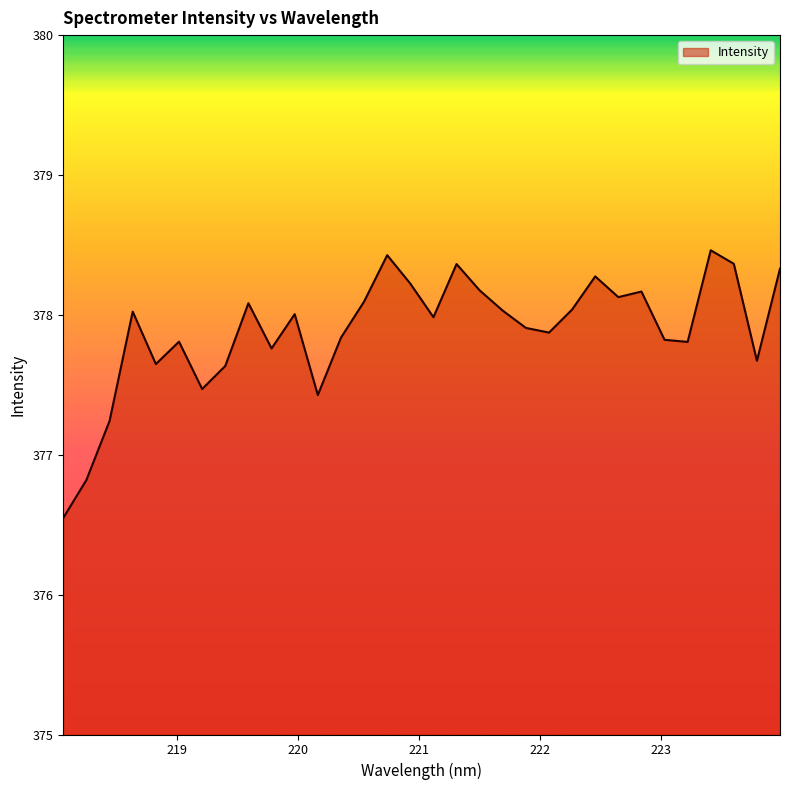

What is the greatest value displayed?

378.5